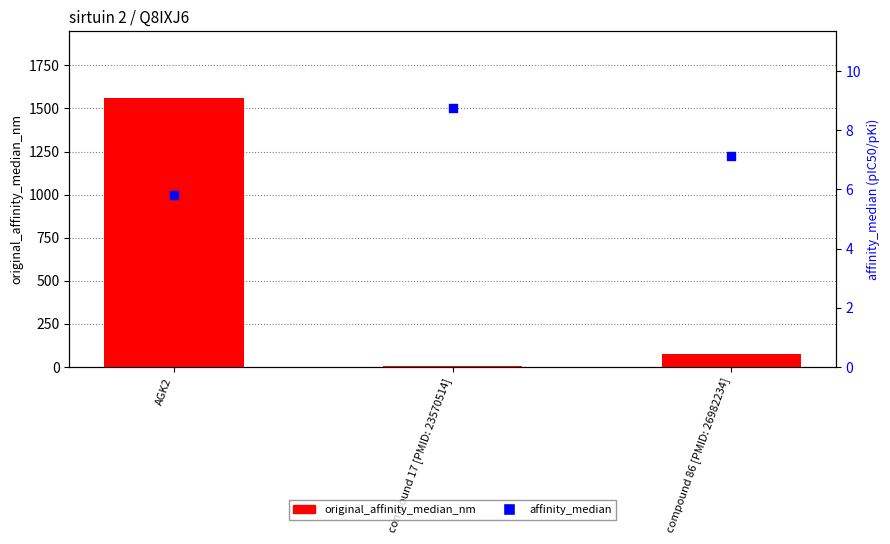

What is the total value across all series at AGK2?

1565.8